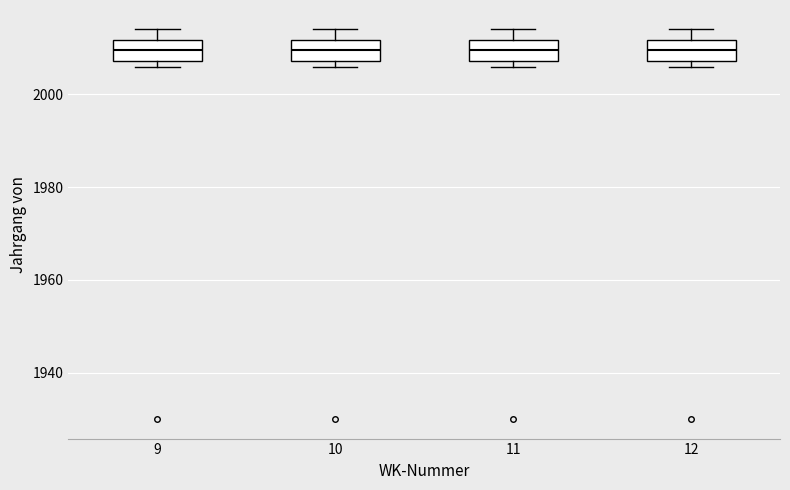

Reading left to right, read every box against the y-axis: the position of its median line, the range the box covers, and the ends of its whiskers. The values are not printed on the chart, so give them approximately, as read against the axis.

9: median 2010, box 2008 to 2012, whiskers 2006 to 2014
10: median 2010, box 2008 to 2012, whiskers 2006 to 2014
11: median 2010, box 2008 to 2012, whiskers 2006 to 2014
12: median 2010, box 2008 to 2012, whiskers 2006 to 2014